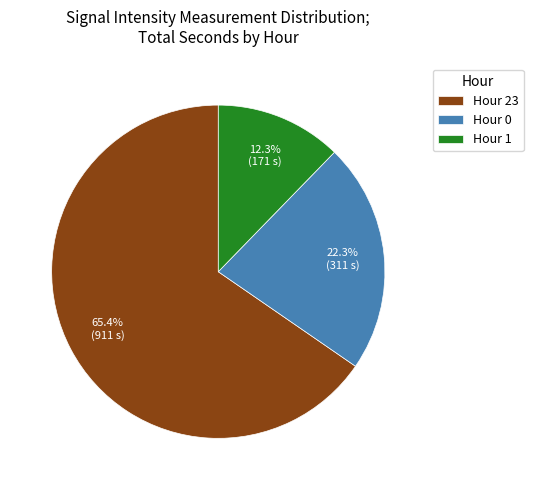

To the nearest percent, what percentage of the pie is Hour 1?

12%